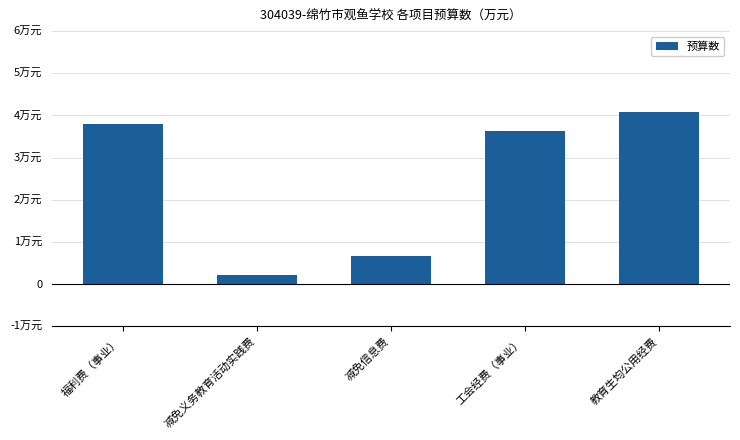

Does the chart contain any negative values?

No